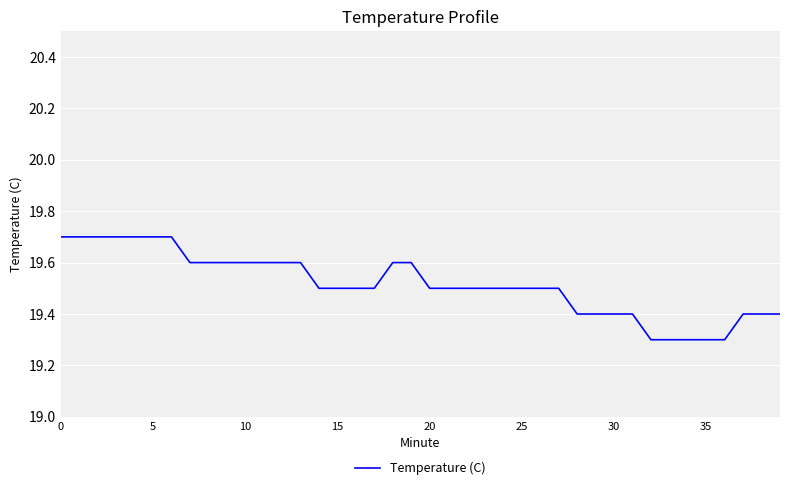

How many lines are shown in the chart?

1